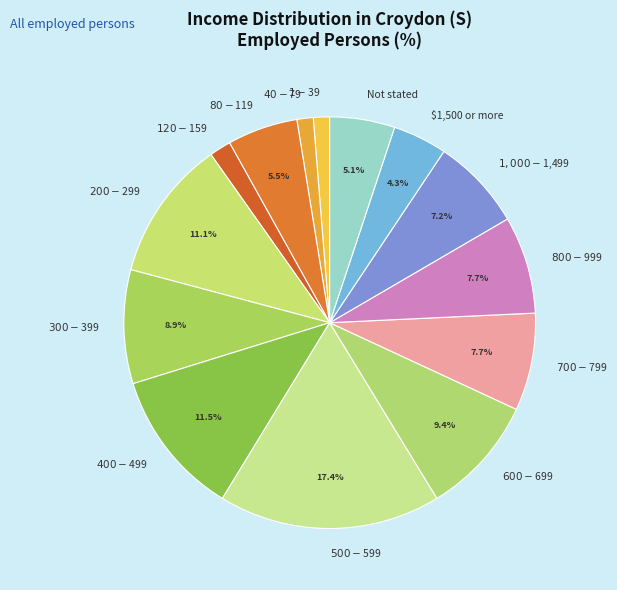

What portion of the pie excludes $1,500 or more?

95.7%